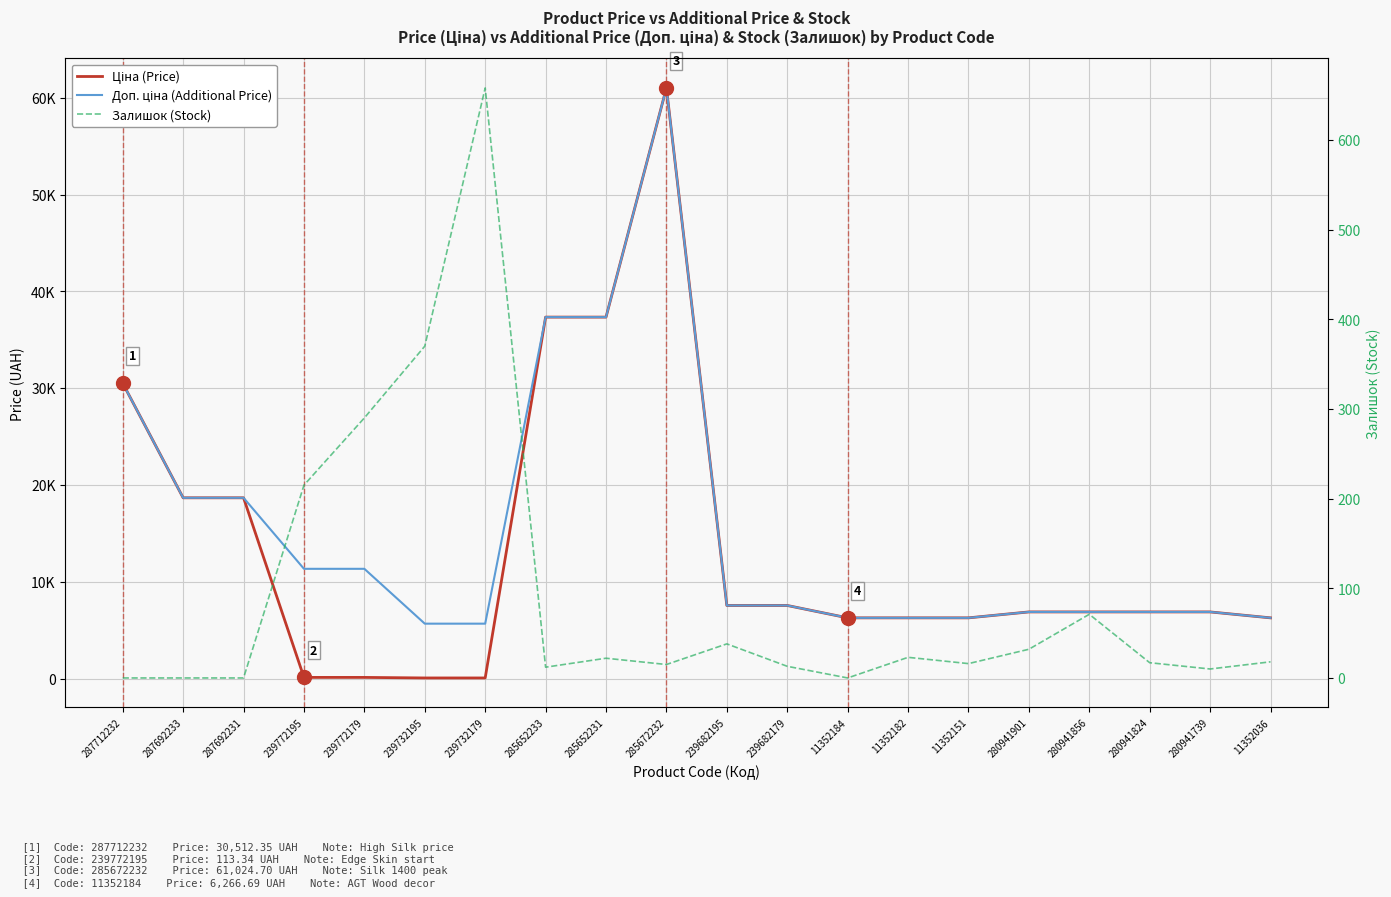

Reading left to right, list all the values displayed in this chart.

Ціна (Price): 30512.3	18671.5	18671.5	113.3	113.3	56.7	56.7	37343.0	37343.0	61024.7	7545.9	7545.9	6266.7	6266.7	6266.7	6879.5	6879.5	6879.5	6879.5	6266.7
Доп. ціна (Additional Price): 30512.3	18671.5	18671.5	11334.0	11334.0	5667.0	5667.0	37343.0	37343.0	61024.7	7545.9	7545.9	6266.7	6266.7	6266.7	6879.5	6879.5	6879.5	6879.5	6266.7
Залишок (Stock): 0.0	0.0	0.0	215.0	290.0	370.0	658.0	12.0	22.0	15.0	38.0	13.0	0.0	23.0	16.0	32.0	71.0	17.0	10.0	18.0